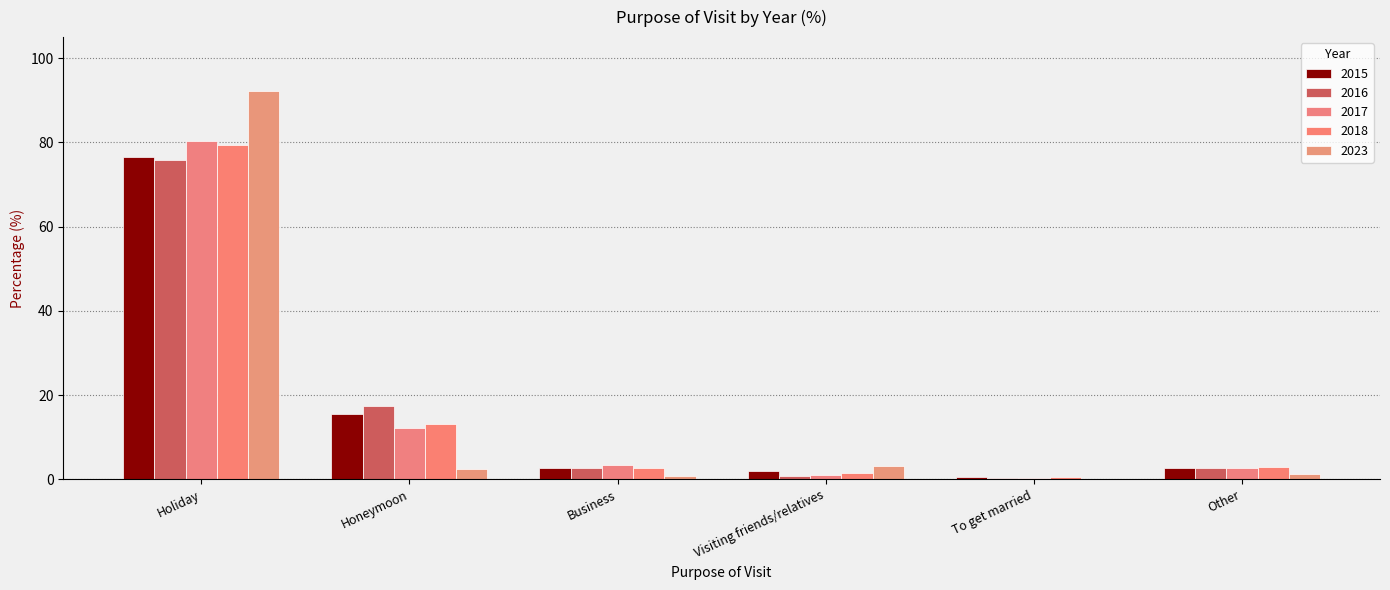

What is the average value of the 2018 series?

16.7